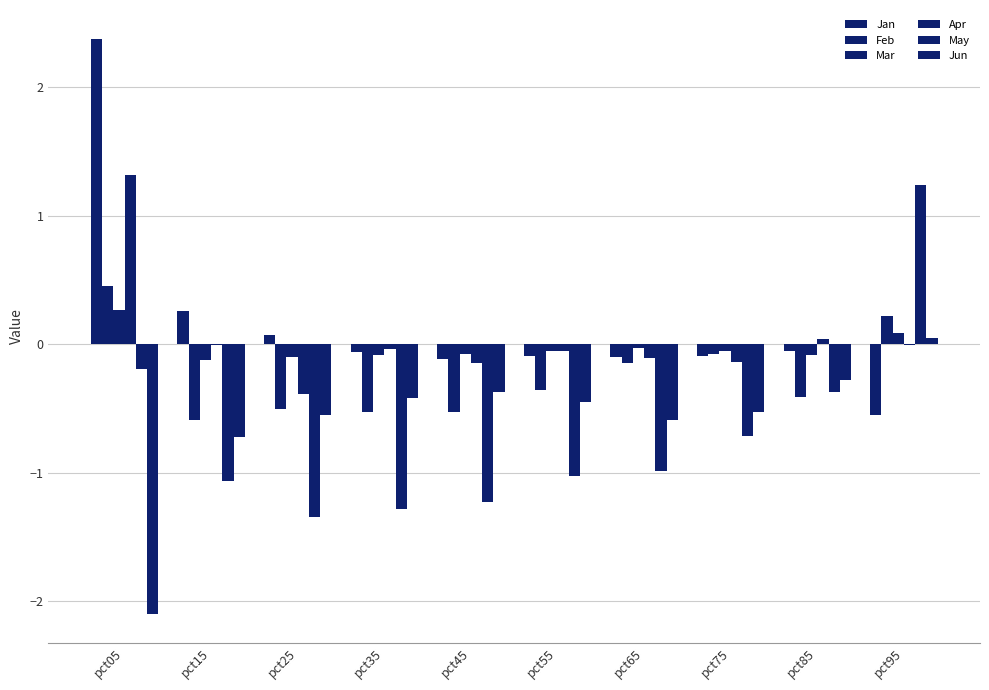

How many groups of bars are there?

10